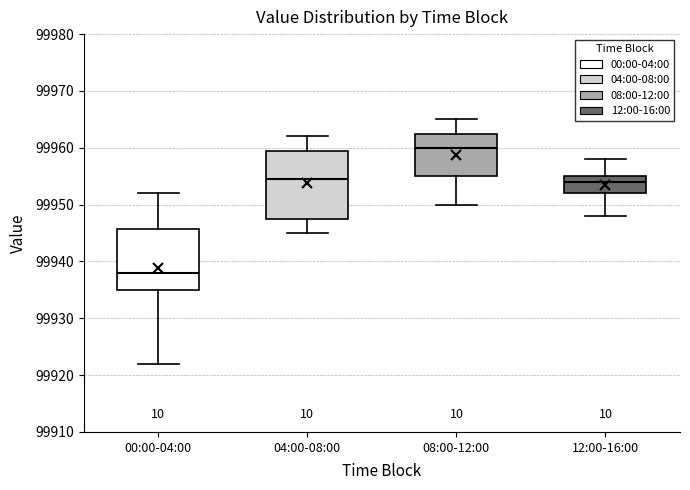

Comparing the boxes themselves (not the whiskers), which one is the tallest?

04:00-08:00